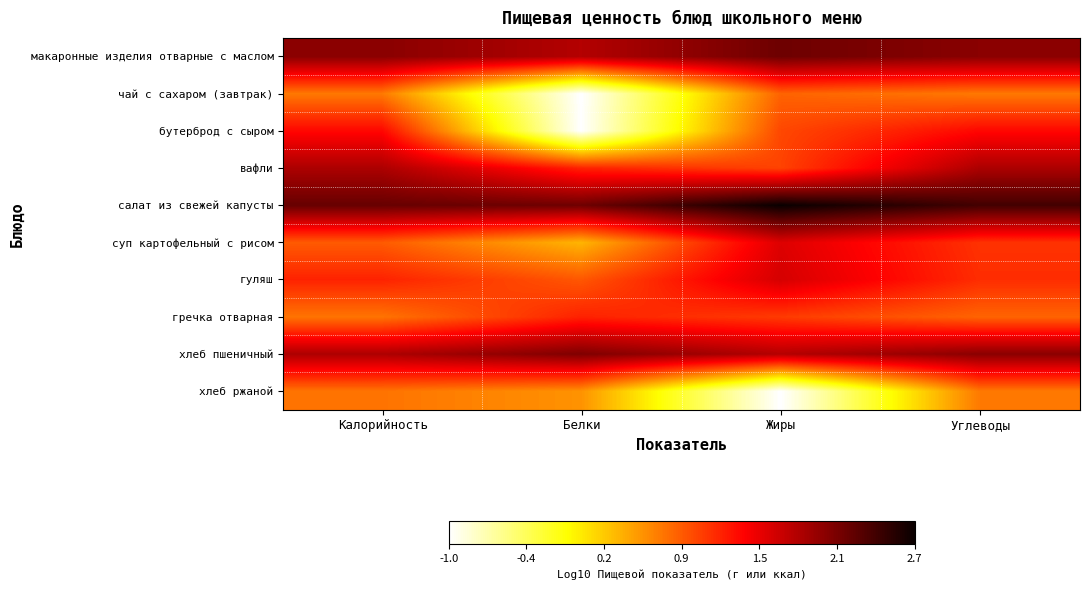

At which category does the chart reach its peak across all series?

Жиры